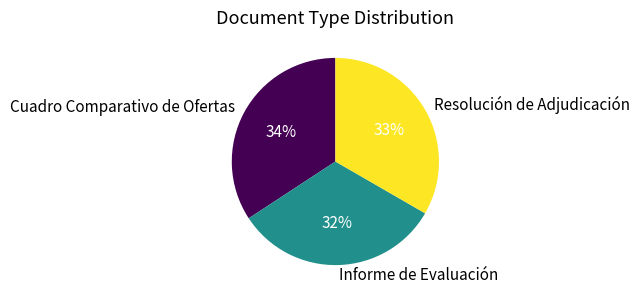

Combined, do Resolución de Adjudicación and Cuadro Comparativo de Ofertas account for over 50%?

Yes